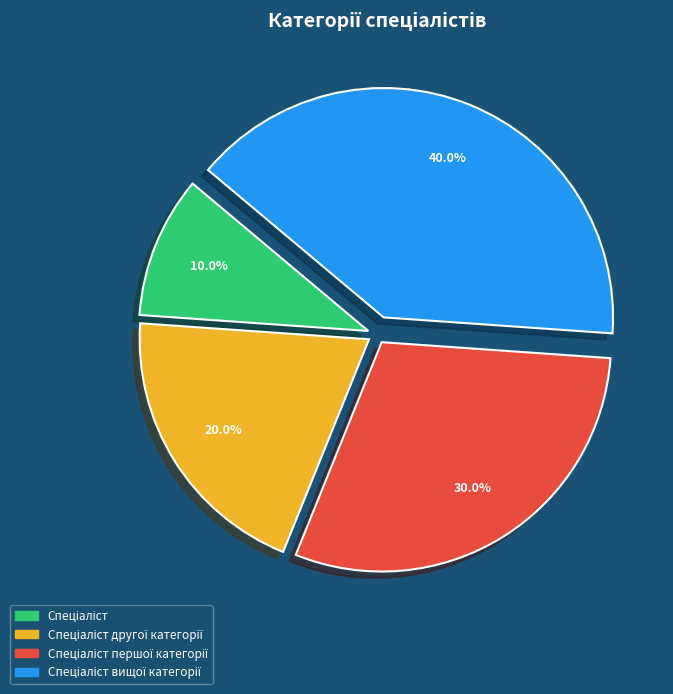

Is there any slice that represents more than half of the pie?

No